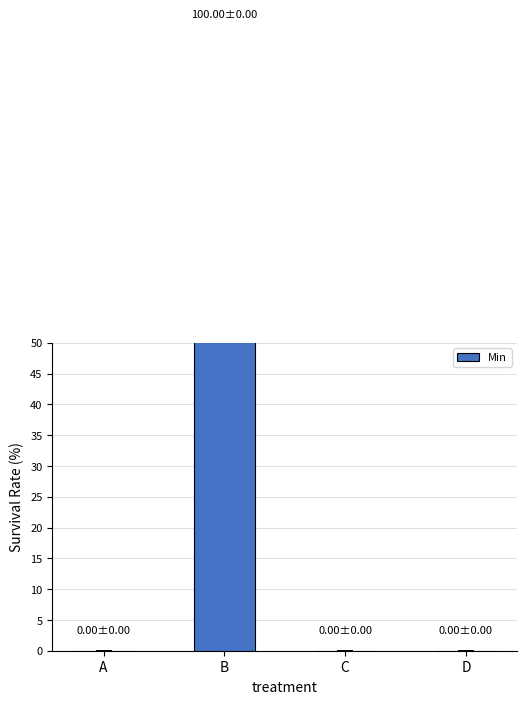

How many bars are there in total?

4